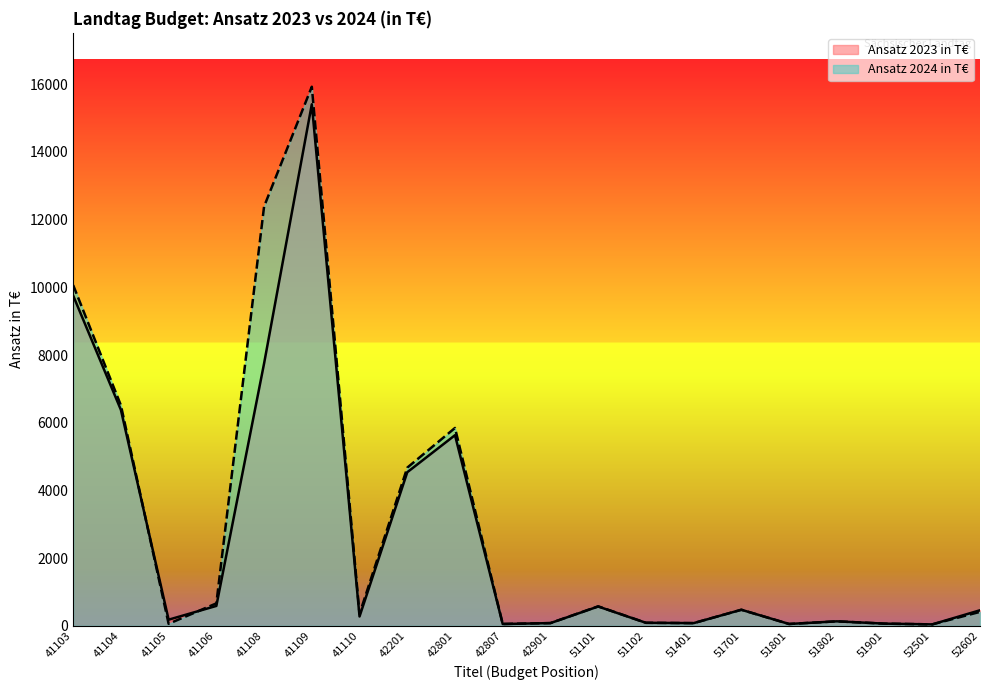

Reading right to left, extract all data points from this chart.

Ansatz 2023 in T€: 460.1	43.0	65.0	133.0	55.0	475.0	80.0	90.0	571.0	80.9	53.4	5631.7	4537.4	277.0	15406.1	7750.6	588.5	182.0	6379.7	9754.8
Ansatz 2024 in T€: 412.7	43.0	65.0	133.0	55.0	475.0	80.0	90.0	576.0	80.9	55.5	5845.4	4672.6	353.3	15924.0	12386.4	663.6	60.0	6513.8	10064.4